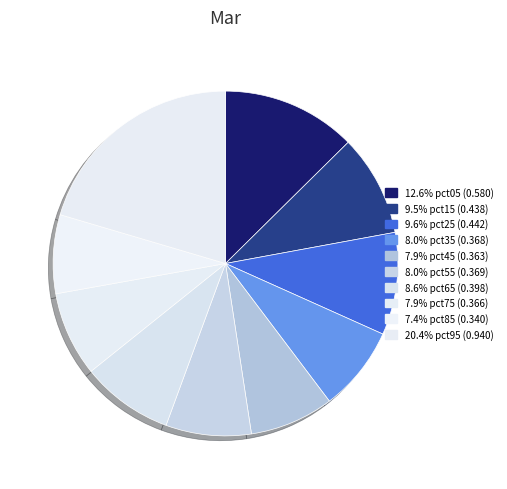

What is the largest slice in the pie chart?

pct95